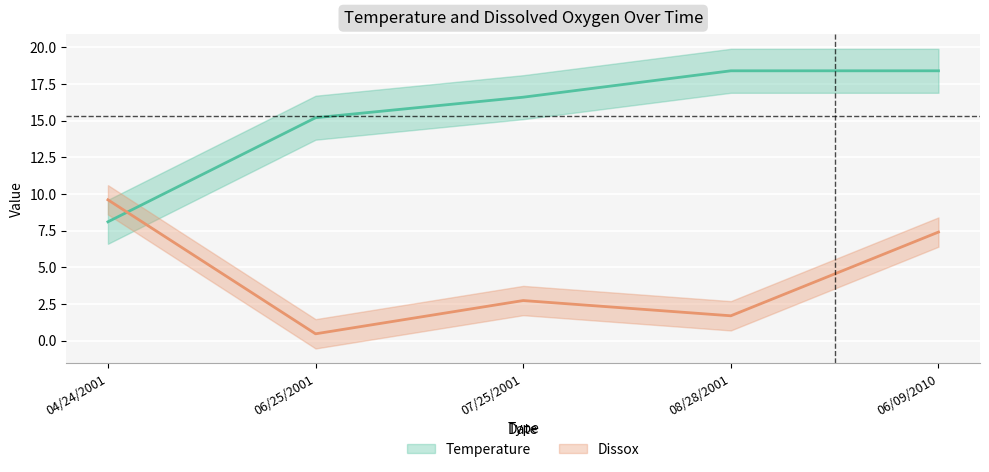

How many intersections are there between Temperature and Dissox?

1